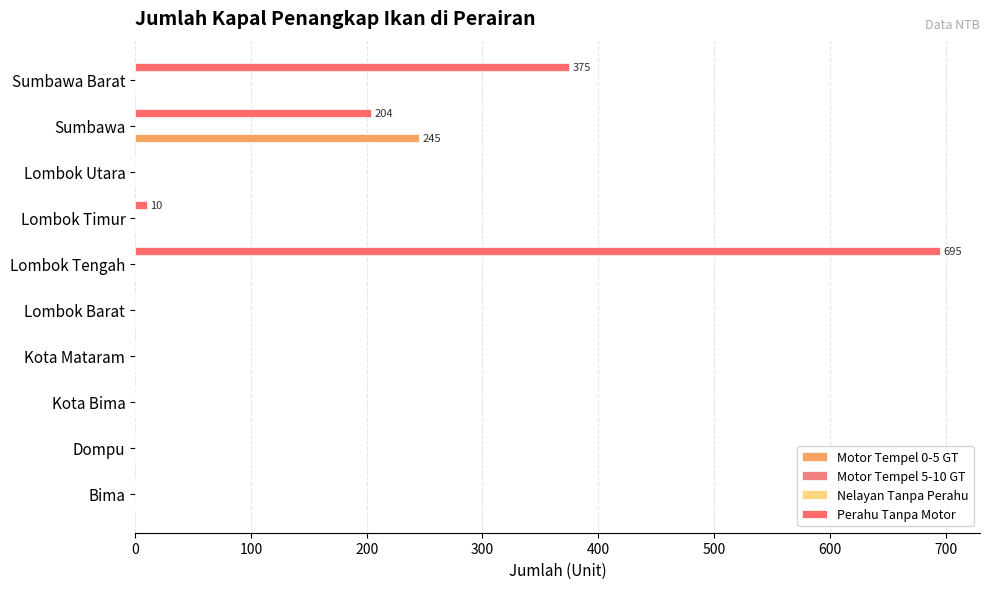

Which has a higher value, Dompu or Sumbawa Barat?

Dompu